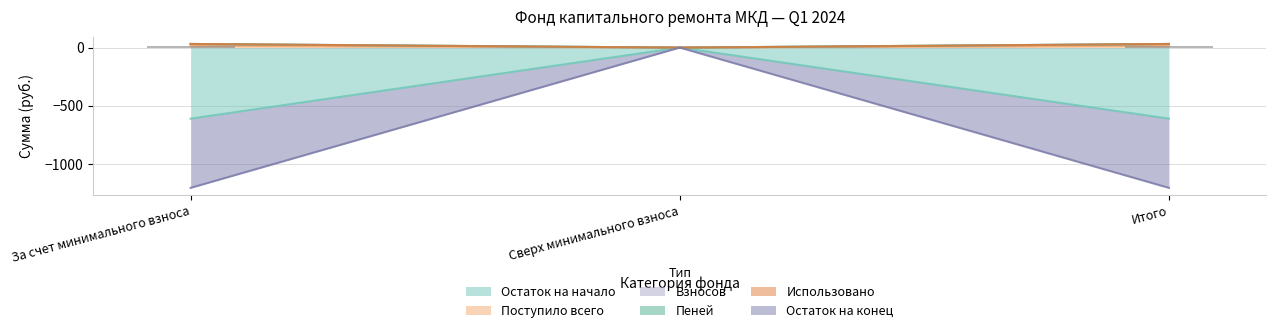

At how many categories does at least one series exceed -175?

3